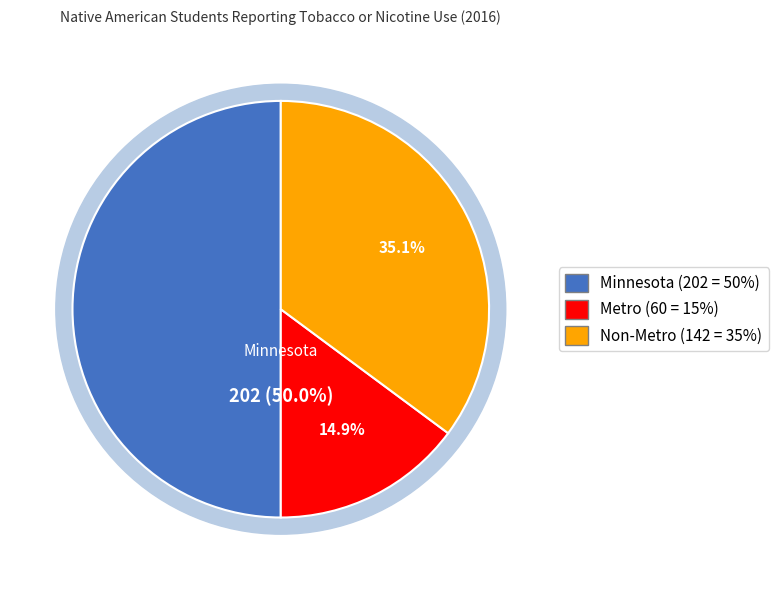

Which category has the biggest portion of the pie?

Minnesota